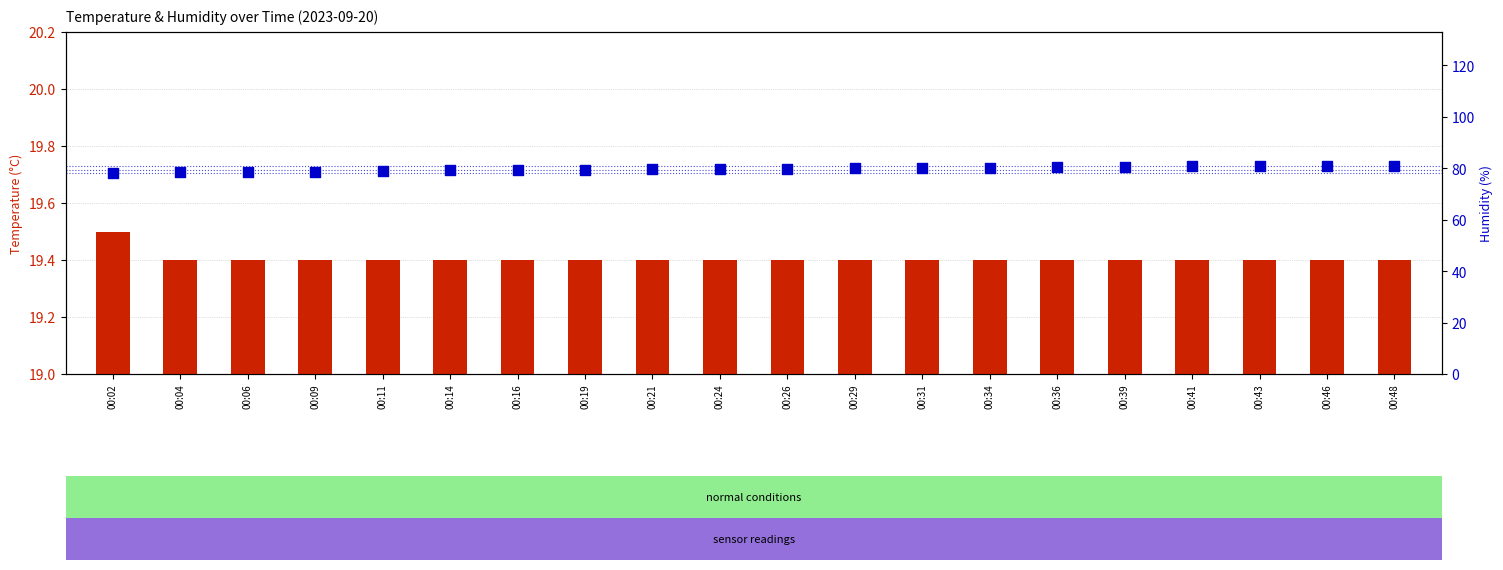

Which series has the largest Y range (max minus min)?

percentile rank within the sample